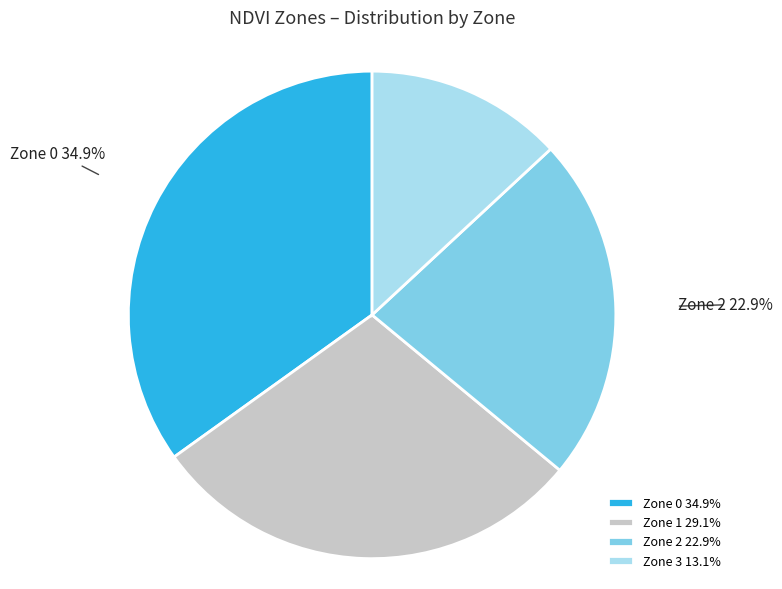

Is it true that Zone 1 is 43% of the pie?

False